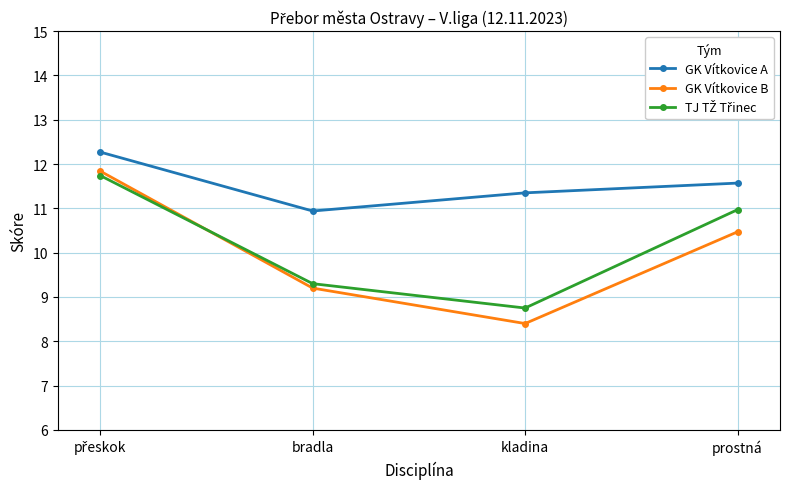

What is the difference between the maximum and minimum values in the GK Vítkovice B series?

3.4